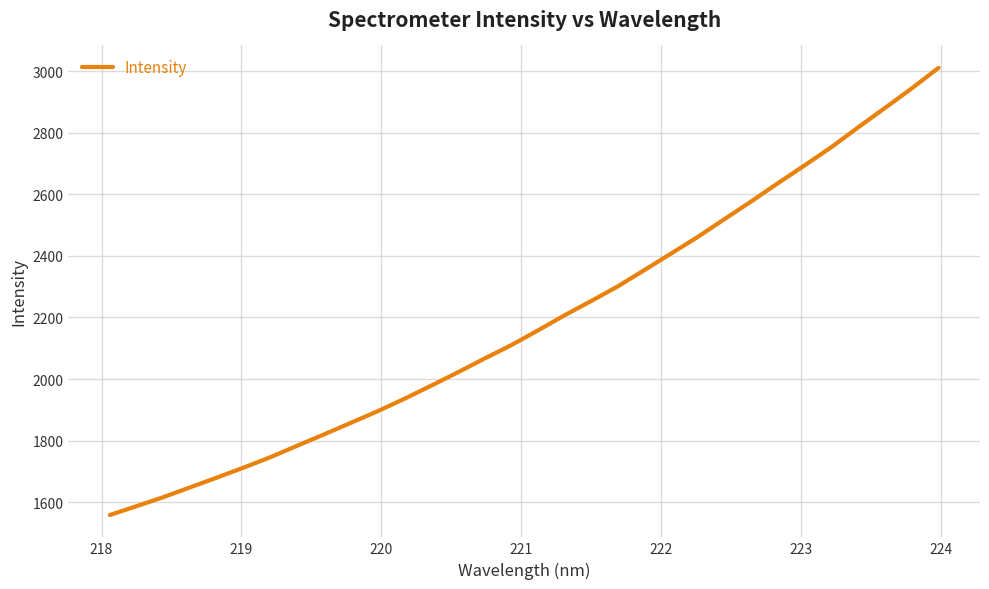

What is the smallest value displayed?

1558.4